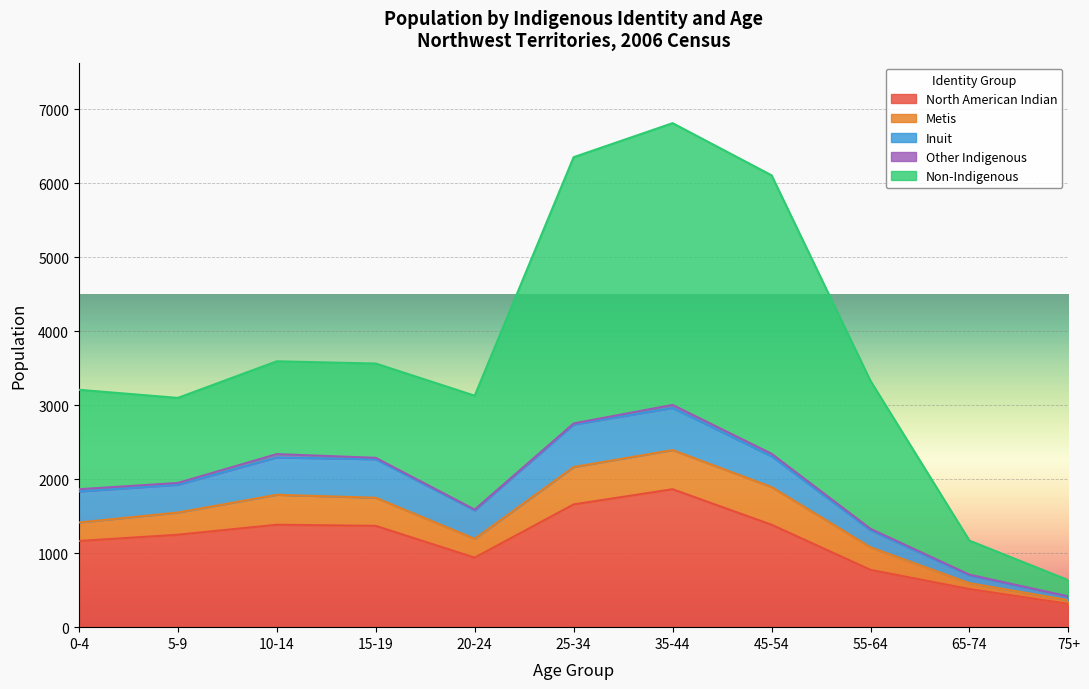

The Non-Indigenous series shows 6423 at 45-54. True or false?

False